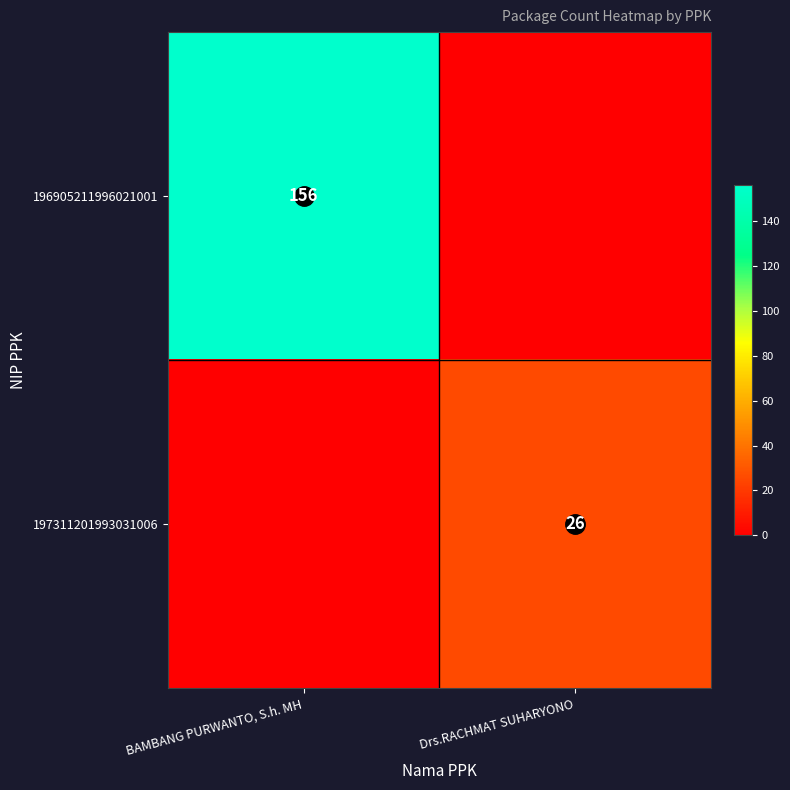

Count the 197311201993031006 values in the range 0 to 26.

2